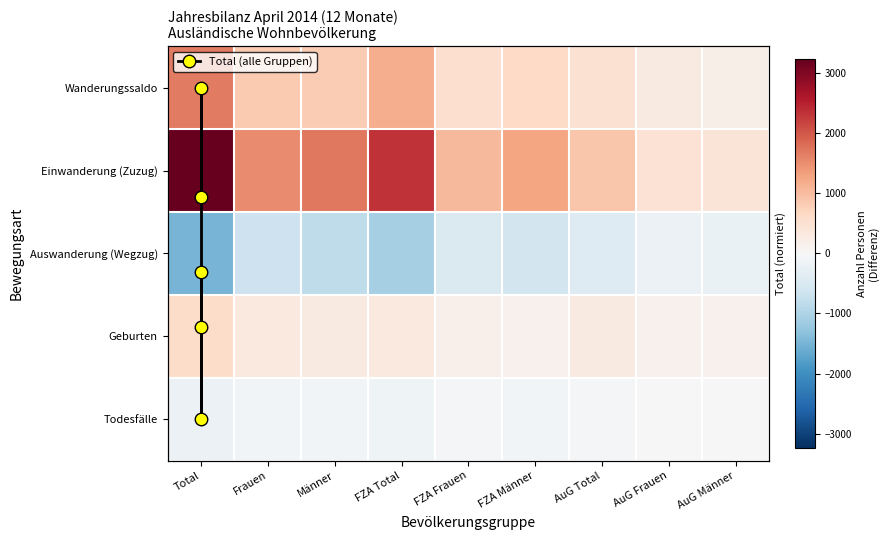

At which category is the sum across all series the highest?

Total